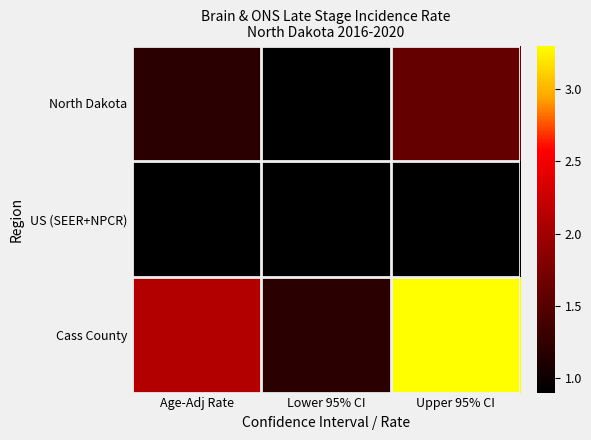

What is the total value across all series at Upper 95% CI?

5.8